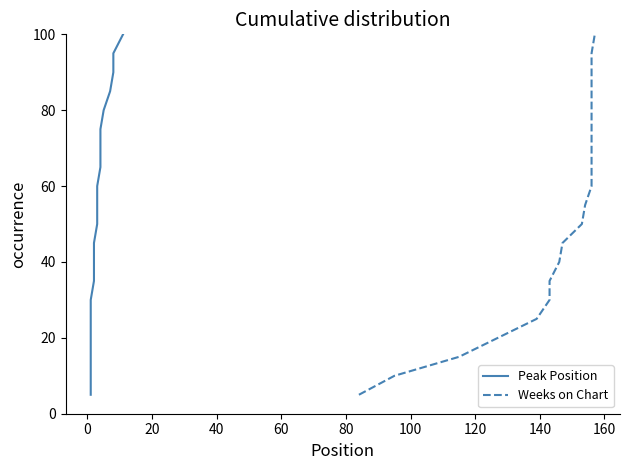

How many lines are shown in the chart?

2